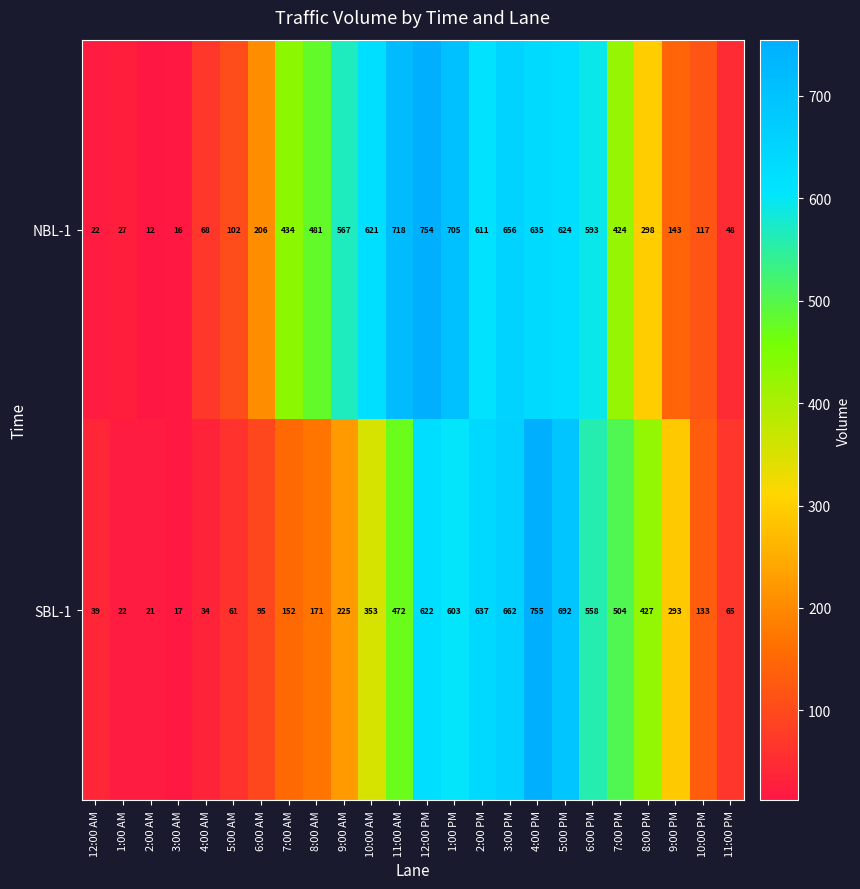

Which series changed the most between 5:00 PM and 10:00 PM?

SBL-1